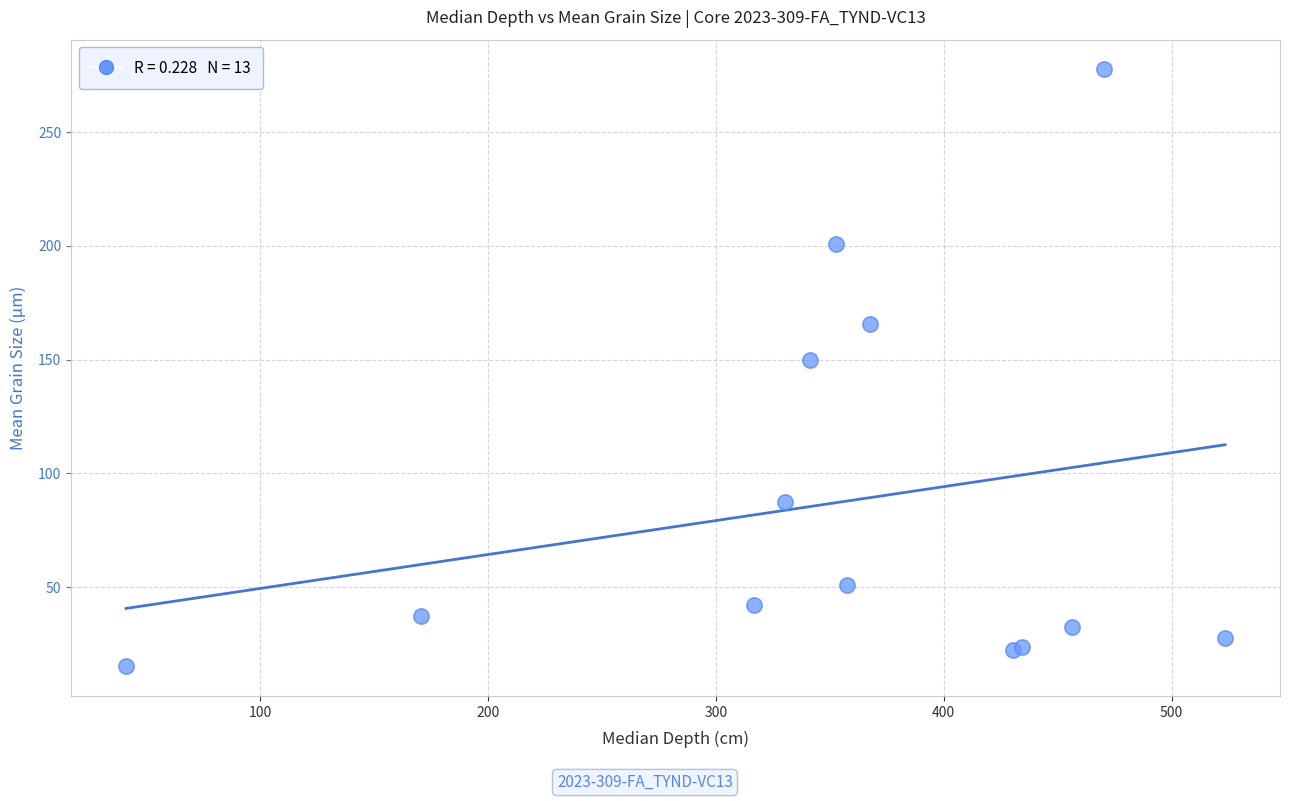

What Y value in the scatter plot is closest to 146?

149.9